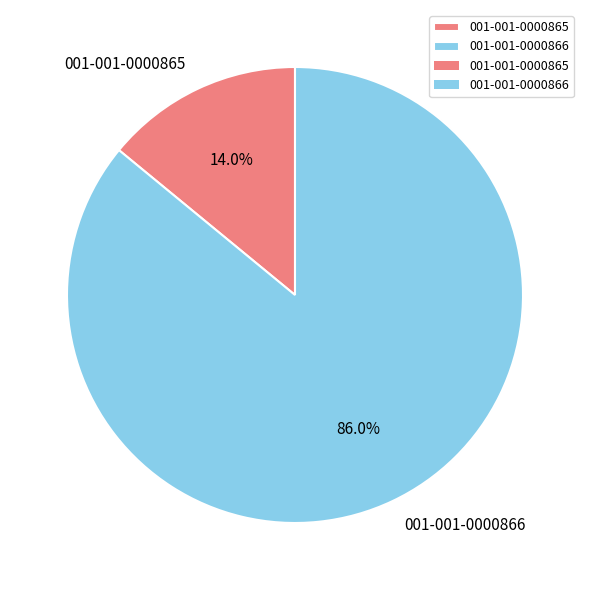

How much of the chart is everything except 001-001-0000866?

14.0%